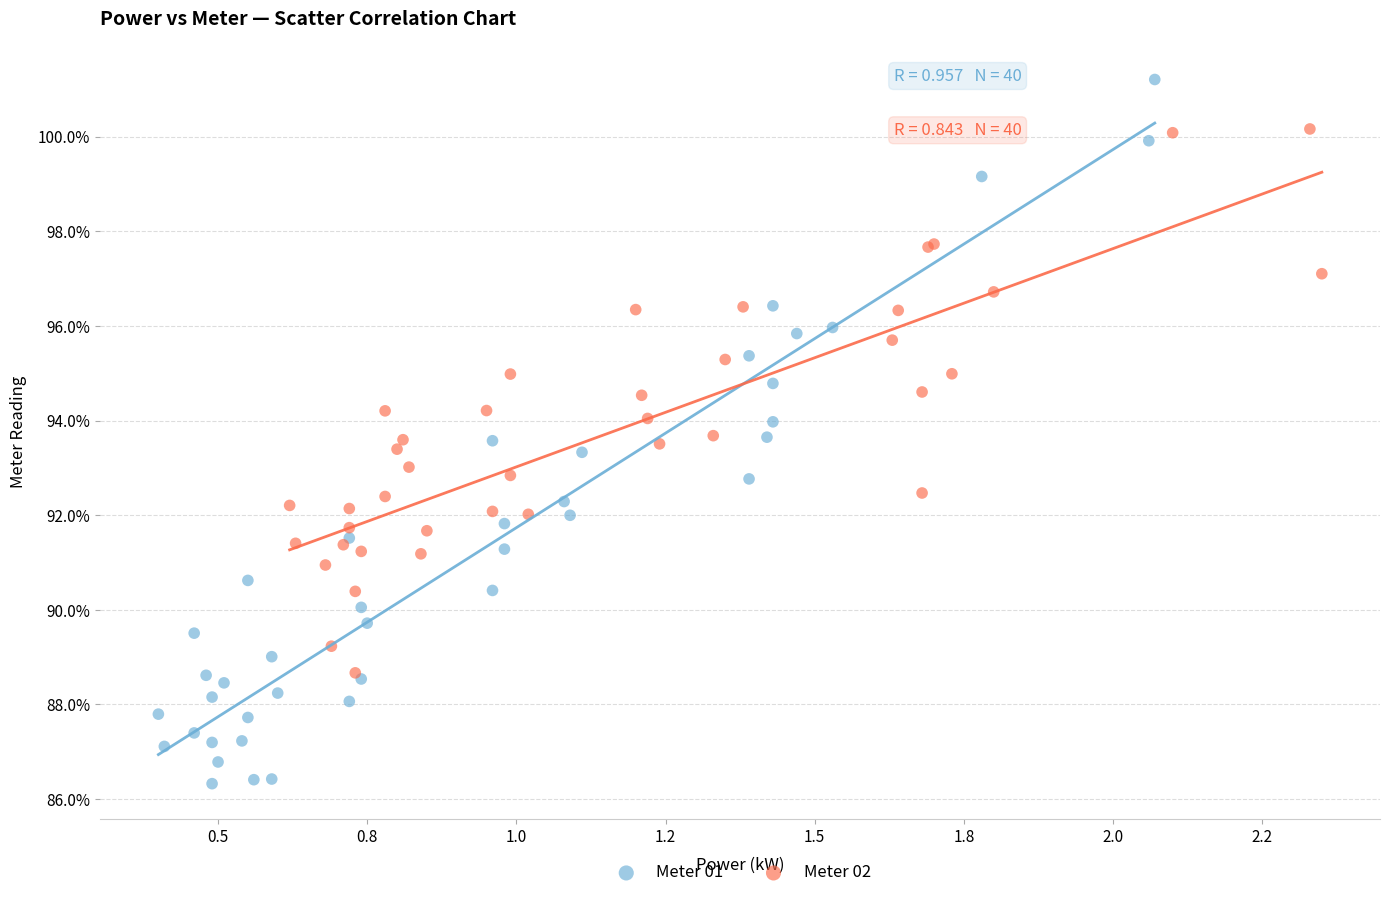

Which series contains the lowest Y value?

Meter 01